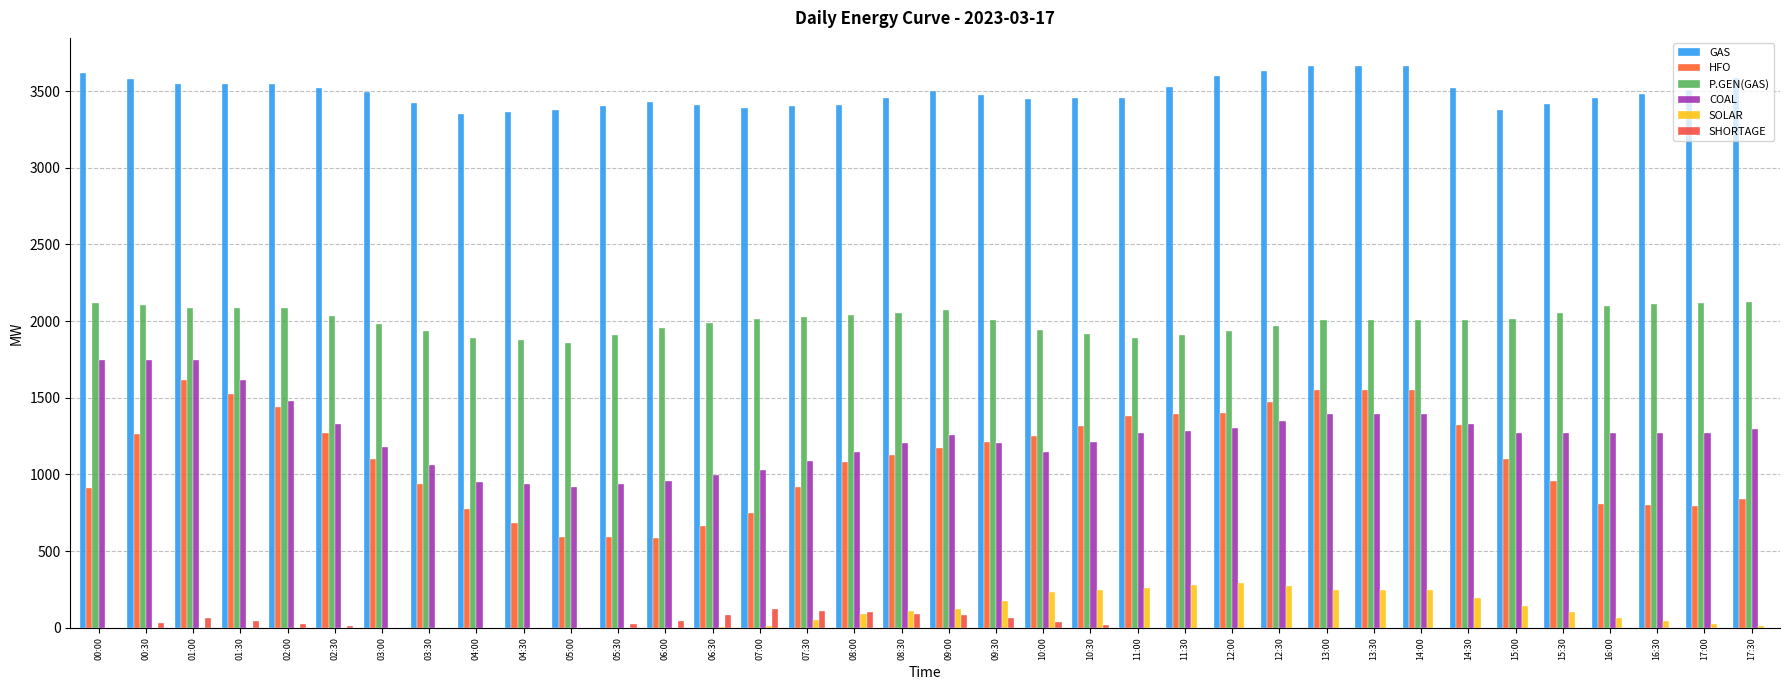

Reading left to right, extract all data points from this chart.

GAS: 00:00=3615.0	00:30=3580.5	01:00=3546.0	01:30=3545.5	02:00=3545.0	02:30=3520.5	03:00=3496.0	03:30=3424.0	04:00=3352.0	04:30=3363.0	05:00=3374.0	05:30=3401.0	06:00=3428.0	06:30=3410.0	07:00=3392.0	07:30=3402.0	08:00=3412.0	08:30=3457.0	09:00=3502.0	09:30=3476.0	10:00=3450.0	10:30=3452.5	11:00=3455.0	11:30=3527.5	12:00=3600.0	12:30=3632.0	13:00=3664.0	13:30=3664.0	14:00=3664.0	14:30=3519.5	15:00=3375.0	15:30=3416.5	16:00=3458.0	16:30=3481.5	17:00=3505.0	17:30=3583.5
HFO: 00:00=911.0	00:30=1264.0	01:00=1617.0	01:30=1527.5	02:00=1438.0	02:30=1269.0	03:00=1100.0	03:30=936.0	04:00=772.0	04:30=682.5	05:00=593.0	05:30=588.5	06:00=584.0	06:30=666.5	07:00=749.0	07:30=915.5	08:00=1082.0	08:30=1128.0	09:00=1174.0	09:30=1213.5	10:00=1253.0	10:30=1318.5	11:00=1384.0	11:30=1391.0	12:00=1398.0	12:30=1473.0	13:00=1548.0	13:30=1548.0	14:00=1548.0	14:30=1323.5	15:00=1099.0	15:30=954.5	16:00=810.0	16:30=801.5	17:00=793.0	17:30=838.0
P.GEN(GAS): 00:00=2118.0	00:30=2102.0	01:00=2086.0	01:30=2085.0	02:00=2084.0	02:30=2031.5	03:00=1979.0	03:30=1935.0	04:00=1891.0	04:30=1875.0	05:00=1859.0	05:30=1907.0	06:00=1955.0	06:30=1984.5	07:00=2014.0	07:30=2028.0	08:00=2042.0	08:30=2056.0	09:00=2070.0	09:30=2004.5	10:00=1939.0	10:30=1915.0	11:00=1891.0	11:30=1912.0	12:00=1933.0	12:30=1970.5	13:00=2008.0	13:30=2008.0	14:00=2008.0	14:30=2010.0	15:00=2012.0	15:30=2056.0	16:00=2100.0	16:30=2109.5	17:00=2119.0	17:30=2123.0
COAL: 00:00=1747.0	00:30=1747.5	01:00=1748.0	01:30=1613.5	02:00=1479.0	02:30=1327.5	03:00=1176.0	03:30=1062.5	04:00=949.0	04:30=935.0	05:00=921.0	05:30=940.5	06:00=960.0	06:30=995.0	07:00=1030.0	07:30=1088.5	08:00=1147.0	08:30=1202.0	09:00=1257.0	09:30=1203.0	10:00=1149.0	10:30=1209.0	11:00=1269.0	11:30=1284.5	12:00=1300.0	12:30=1345.5	13:00=1391.0	13:30=1391.0	14:00=1391.0	14:30=1331.5	15:00=1272.0	15:30=1272.0	16:00=1272.0	16:30=1271.5	17:00=1271.0	17:30=1293.5
SOLAR: 00:00=0.0	00:30=0.0	01:00=0.0	01:30=0.0	02:00=0.0	02:30=0.0	03:00=0.0	03:30=0.0	04:00=0.0	04:30=0.0	05:00=0.0	05:30=0.0	06:00=0.0	06:30=6.5	07:00=13.0	07:30=52.5	08:00=92.0	08:30=107.5	09:00=123.0	09:30=176.5	10:00=230.0	10:30=246.0	11:00=262.0	11:30=277.5	12:00=293.0	12:30=270.5	13:00=248.0	13:30=248.0	14:00=248.0	14:30=194.0	15:00=140.0	15:30=101.0	16:00=62.0	16:30=42.0	17:00=22.0	17:30=11.0
SHORTAGE: 00:00=0.0	00:30=31.0	01:00=62.0	01:30=42.0	02:00=22.0	02:30=11.0	03:00=0.0	03:30=0.0	04:00=0.0	04:30=0.0	05:00=0.0	05:30=23.5	06:00=47.0	06:30=83.4	07:00=119.8	07:30=109.7	08:00=99.5	08:30=92.2	09:00=84.8	09:30=62.2	10:00=39.6	10:30=19.8	11:00=0.0	11:30=0.0	12:00=0.0	12:30=0.0	13:00=0.0	13:30=0.0	14:00=0.0	14:30=0.0	15:00=0.0	15:30=0.0	16:00=0.0	16:30=0.0	17:00=0.0	17:30=0.0